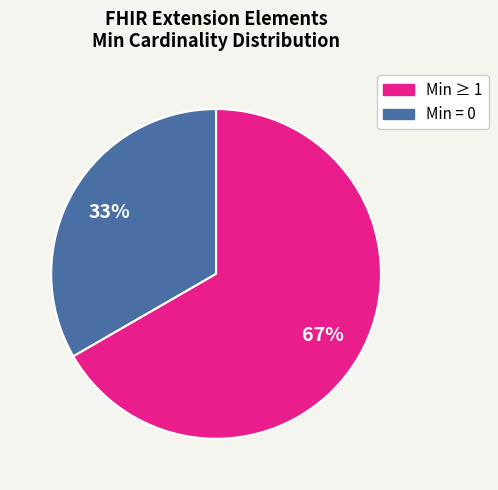

Is there a majority slice in this chart?

Yes